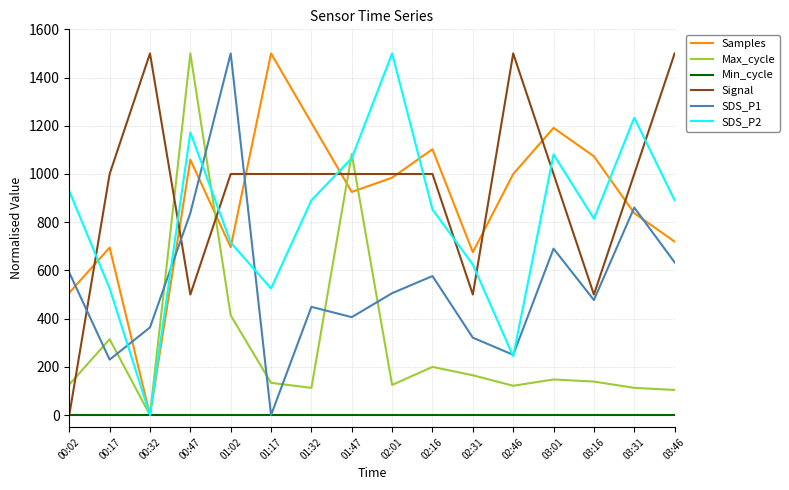

What is the spread (max minus min) of values at 03:16?

1073.3